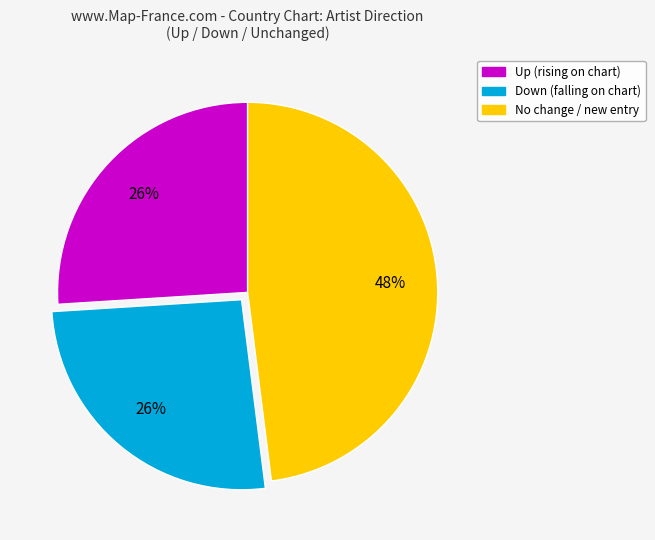

To the nearest percent, what is the difference between the largest and smallest slice percentages?

22%